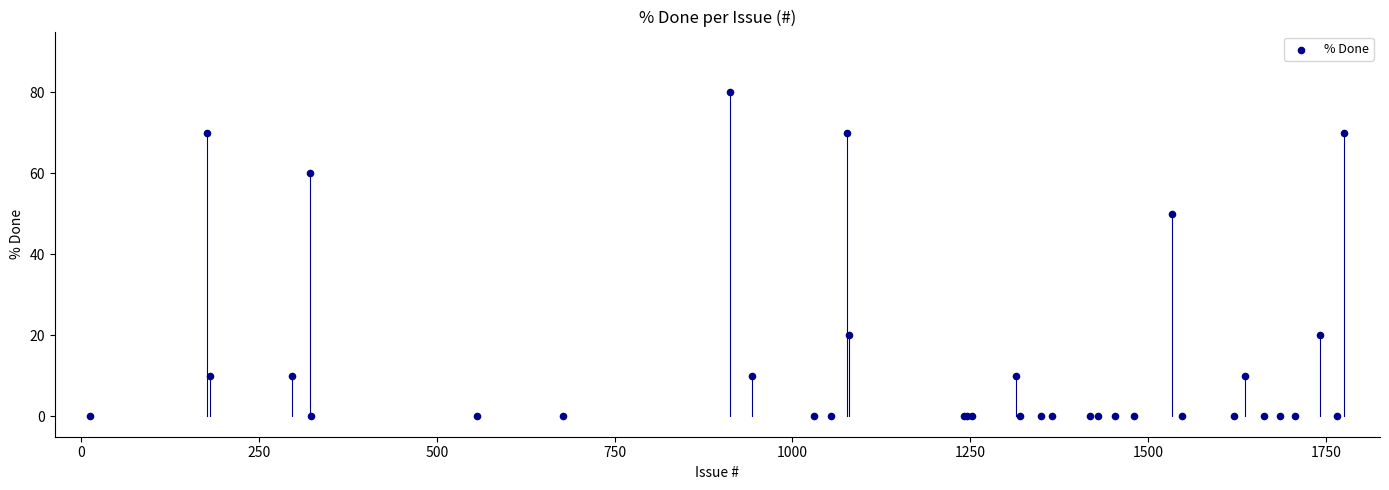

What Y value in the scatter plot is closest to 40?

50